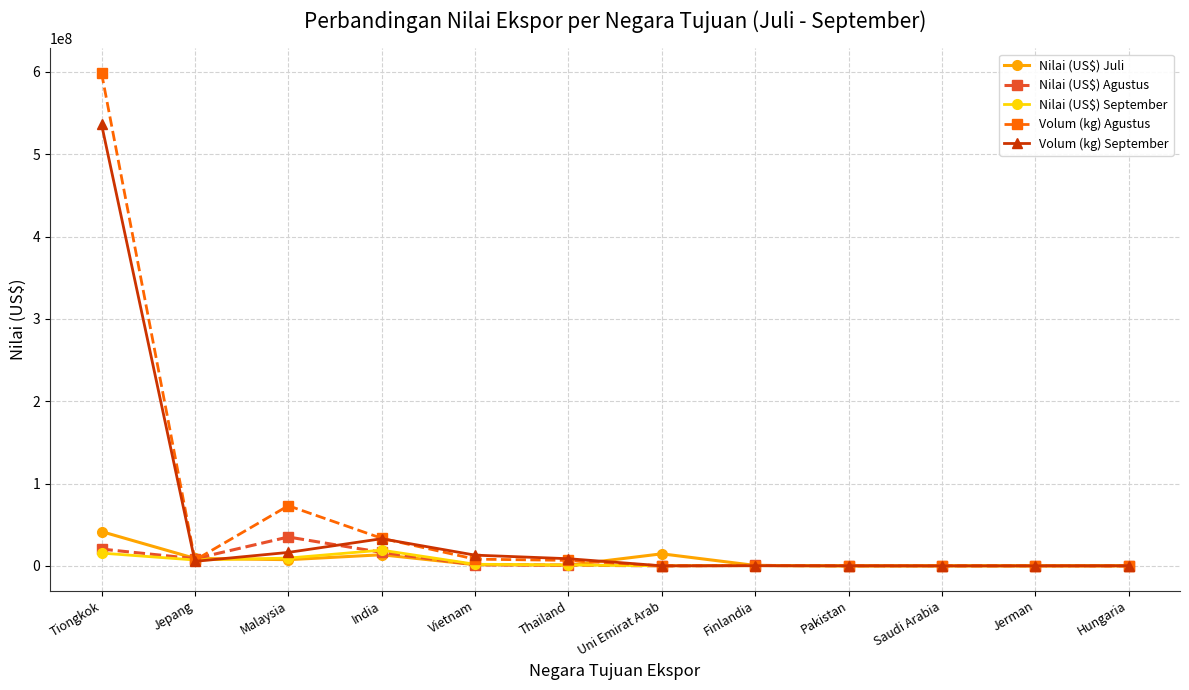

True or false: Volum (kg) September has a value of 168305669 at Tiongkok.

False